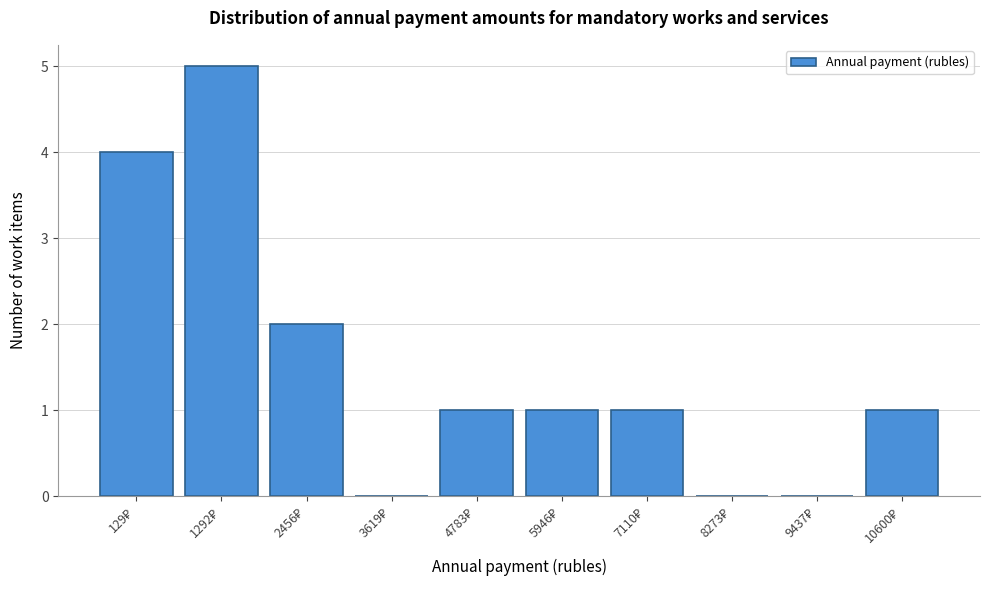

What is the sum of all values?

15